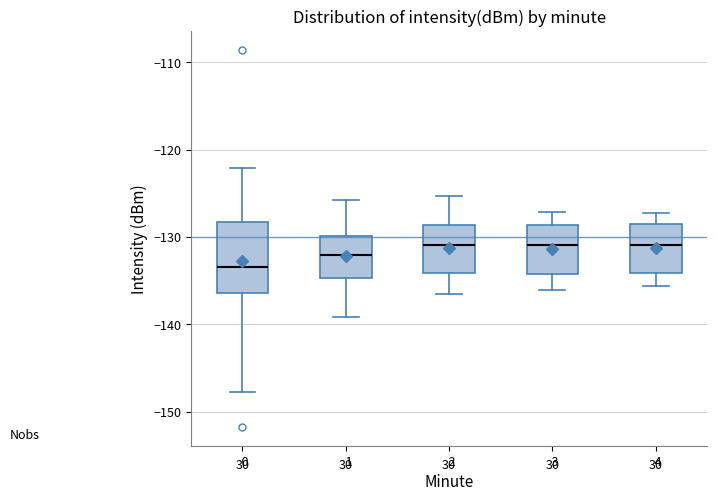

Which box is the tallest, from its lower edge to its upper edge?

0